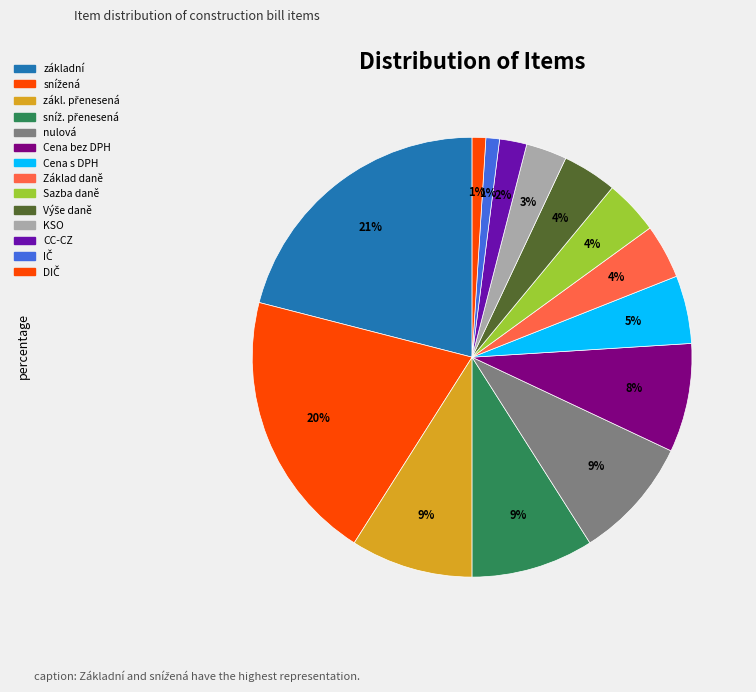

What percentage is the zákl. přenesená slice, to the nearest percent?

9%